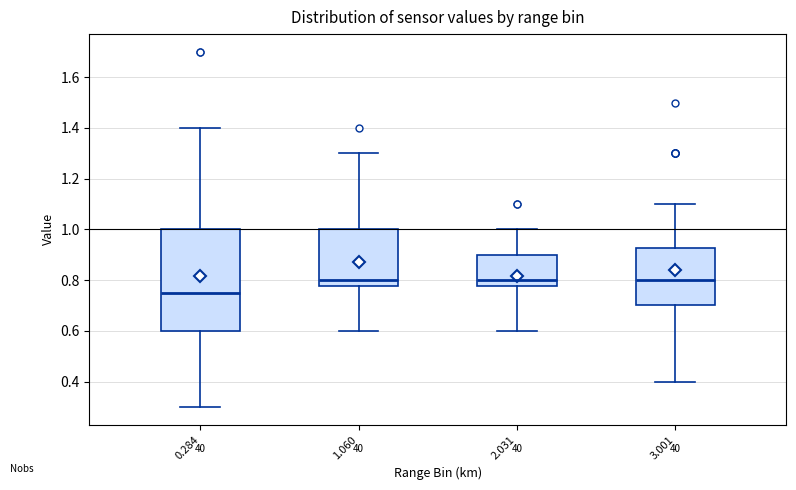

Comparing the boxes themselves (not the whiskers), which one is the tallest?

0.284